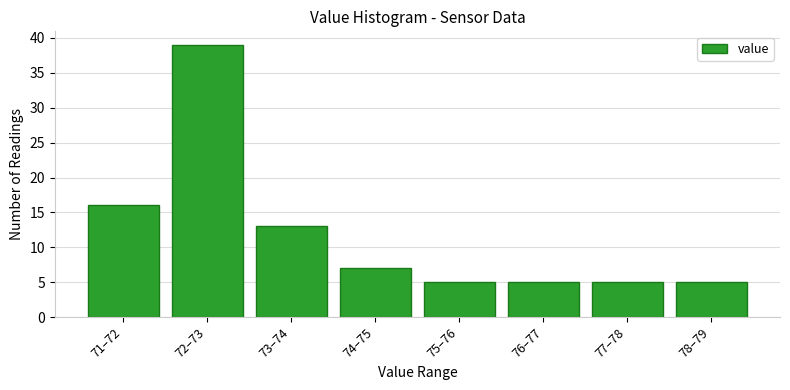

Reading right to left, what are all the values shown in this chart?

5	5	5	5	7	13	39	16